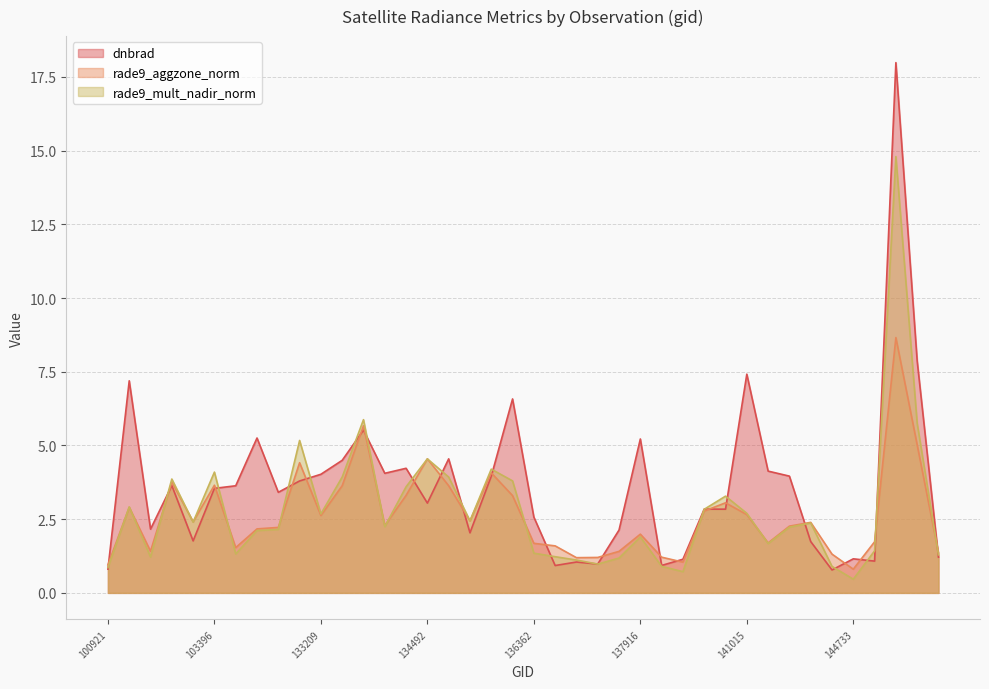

Is the value of dnbrad at 133209 greater than the value of rade9_mult_nadir_norm at 143752?

Yes